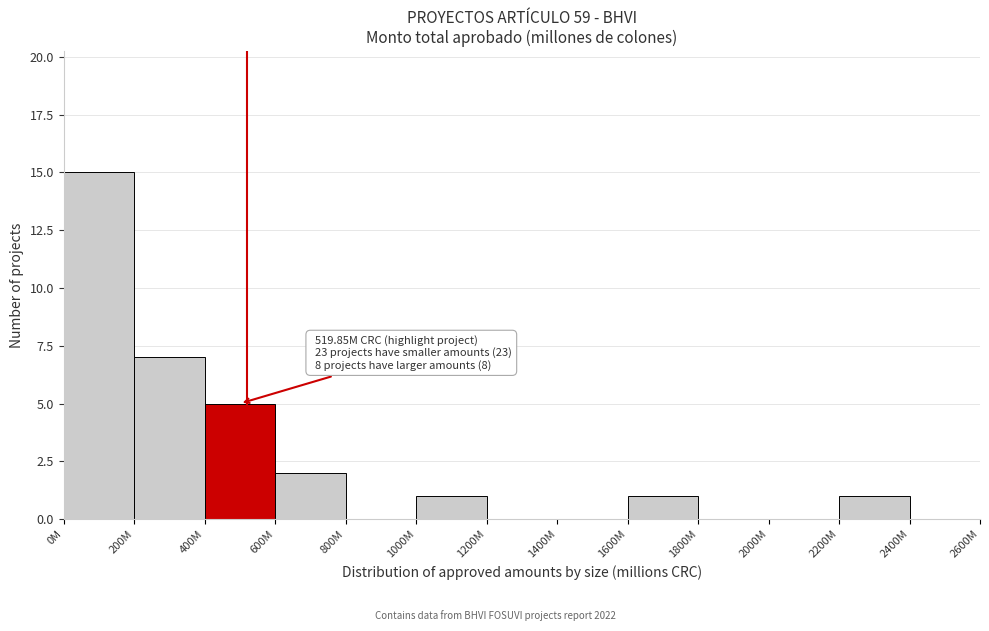

Reading right to left, extract all data points from this chart.

2400M=0	2200M=1	2000M=0	1800M=0	1600M=1	1400M=0	1200M=0	1000M=1	800M=0	600M=2	400M=5	200M=7	0M=15